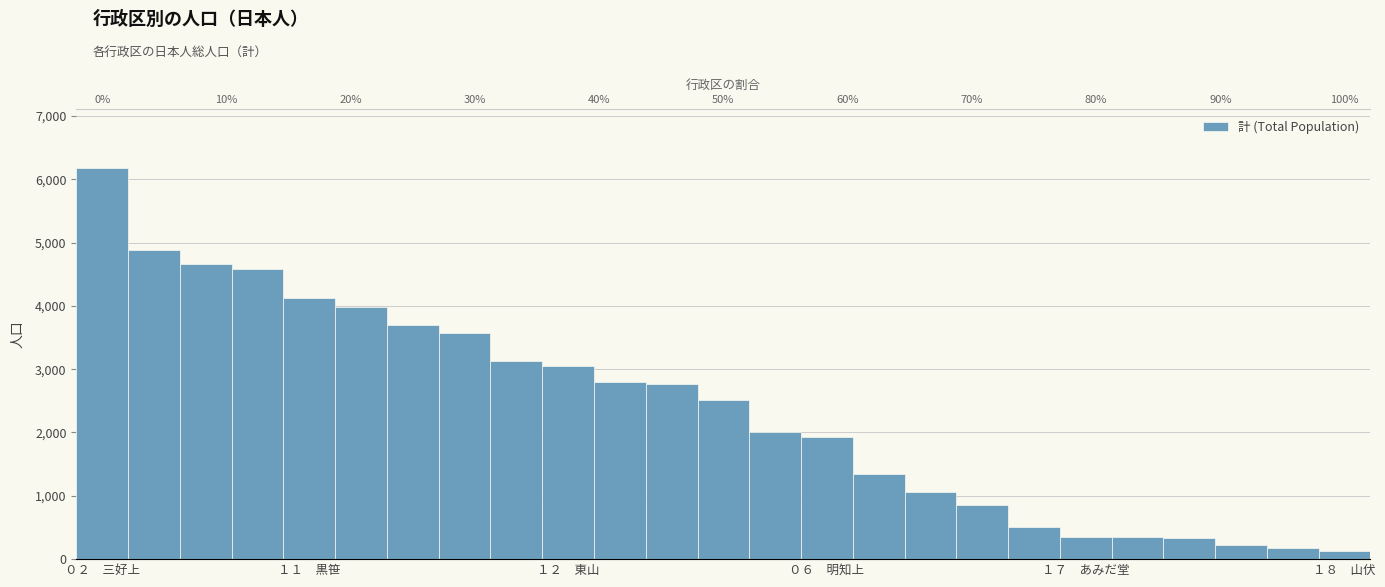

What is the average value?

2369